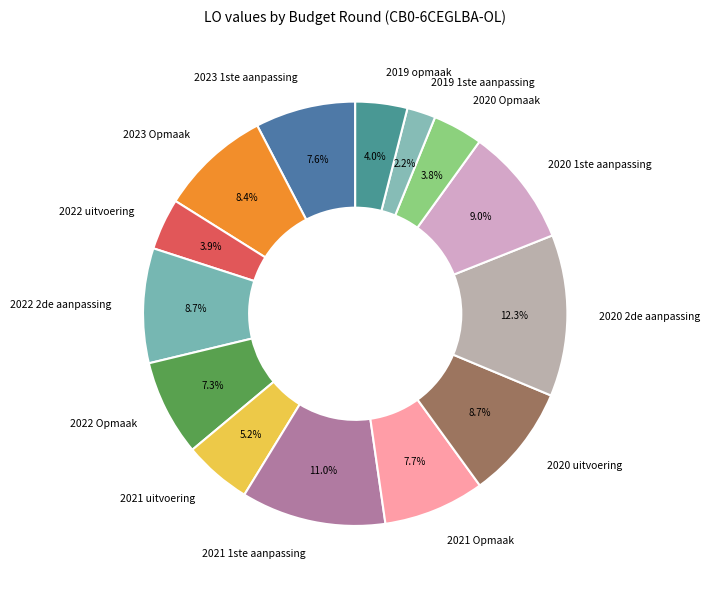

The 2020 2de aanpassing slice represents 26% of the pie. True or false?

False